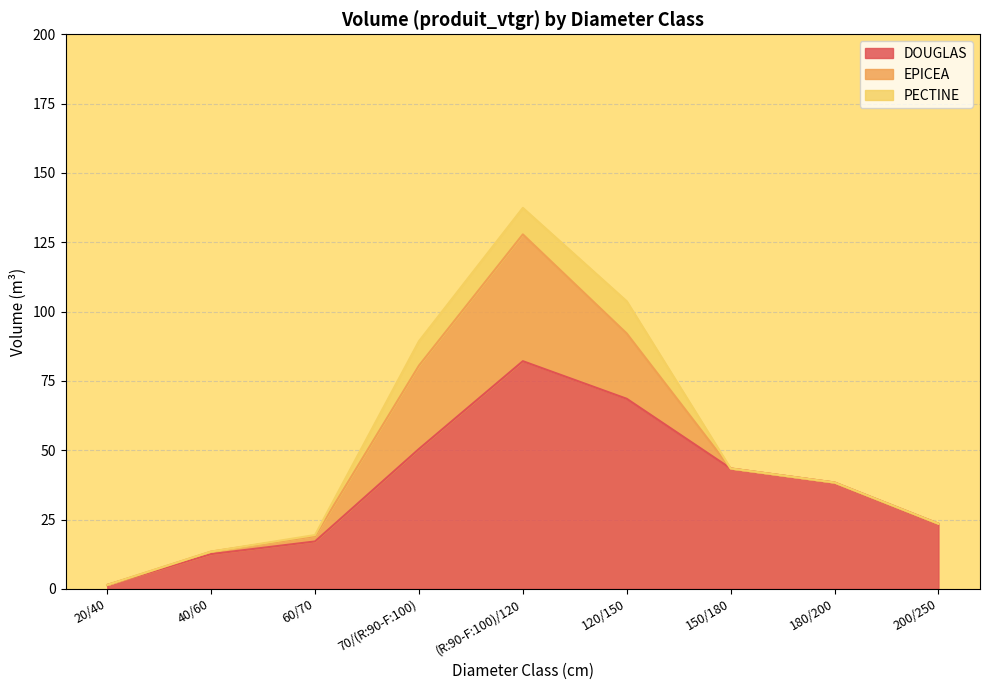

How many lines are shown in the chart?

3